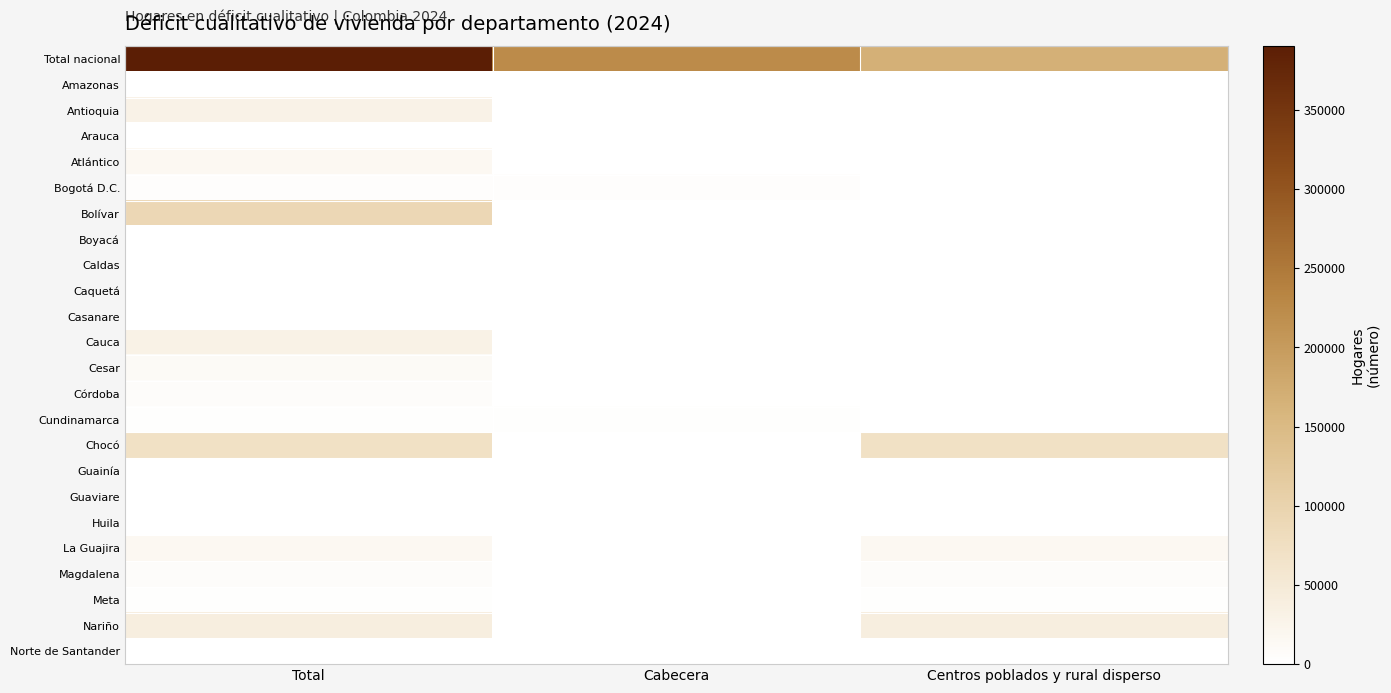

Between Total and Cabecera, which is larger?

Total